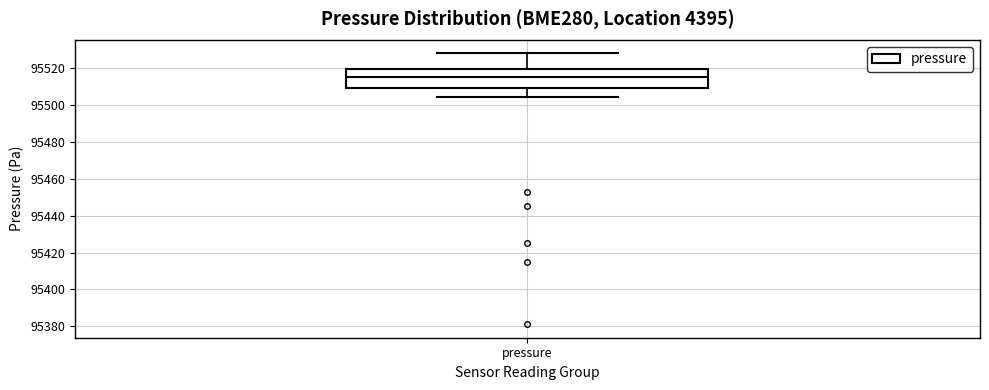

Where does the upper whisker of the box for pressure end on the y-axis? The values are not printed on the chart, so give them approximately, as read against the axis.

95528